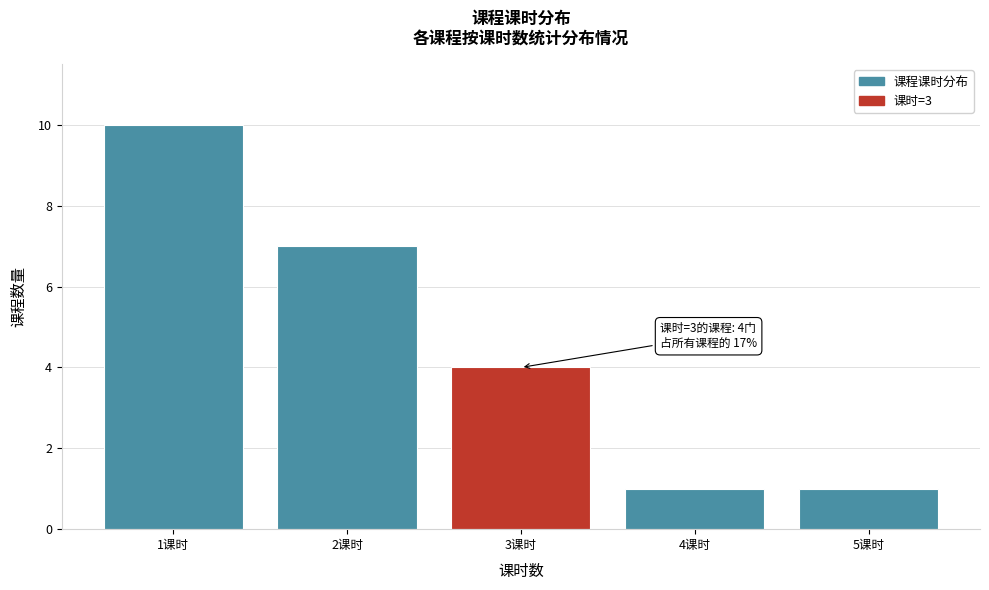

Reading left to right, what are all the values shown in this chart?

1课时=10	2课时=7	3课时=4	4课时=1	5课时=1